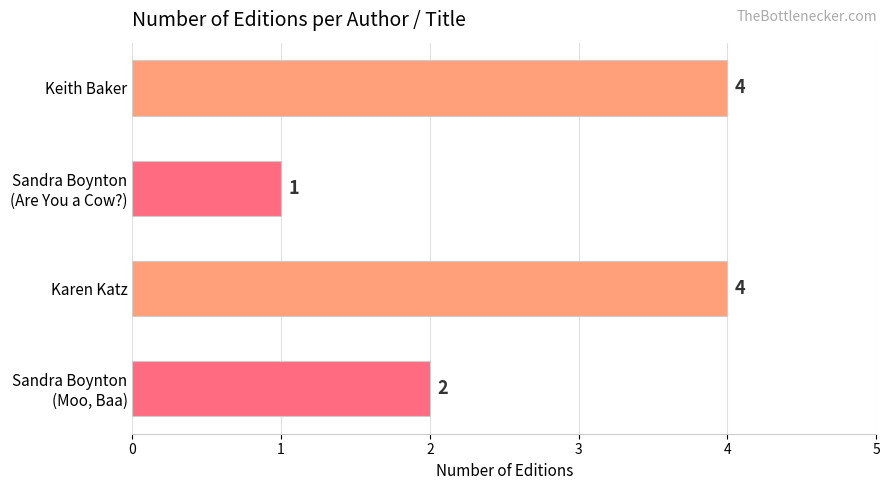

What is the smallest value displayed?

1